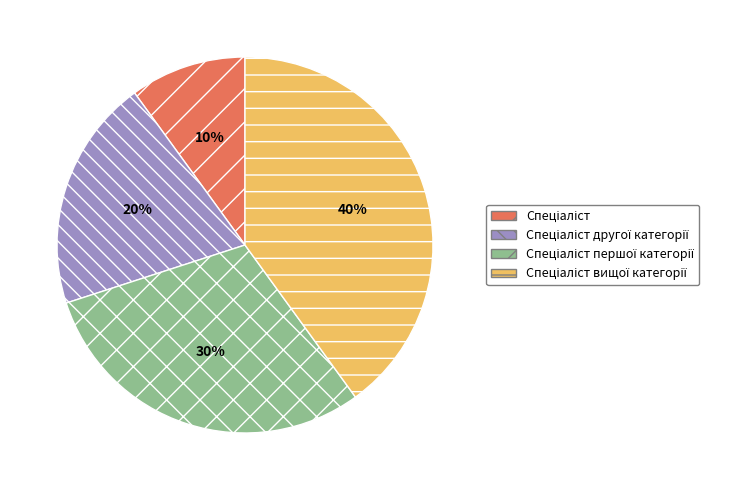

To the nearest percent, what is the average slice percentage?

25%